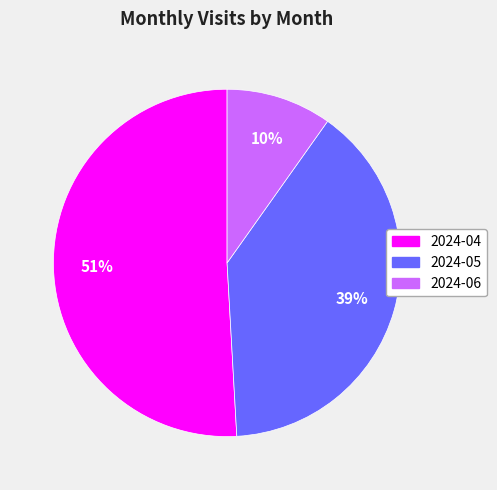

Which has a higher value, 2024-06 or 2024-05?

2024-05